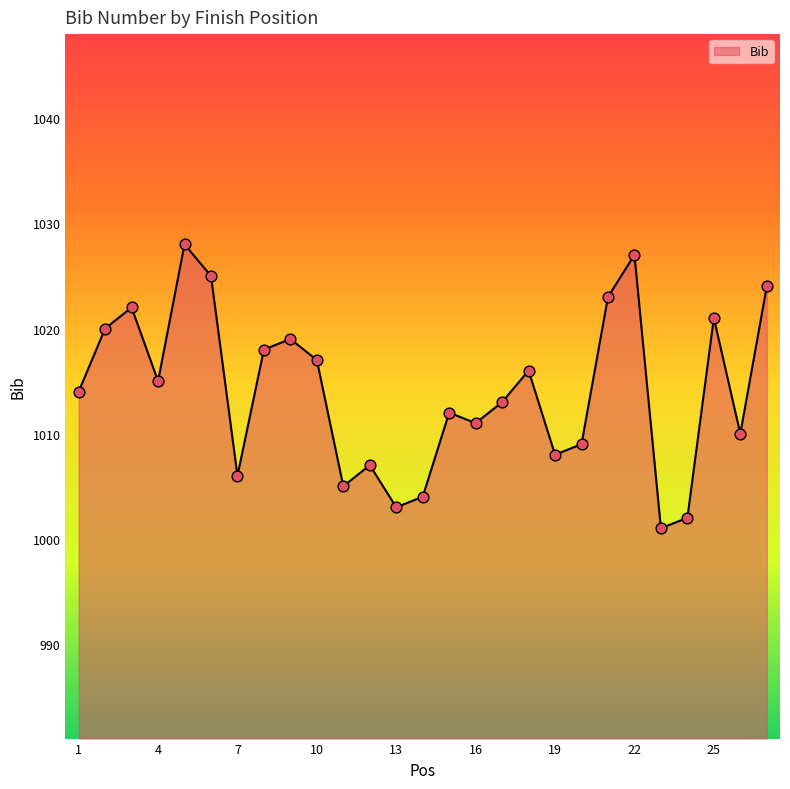

What is the difference between the maximum and minimum values?

27